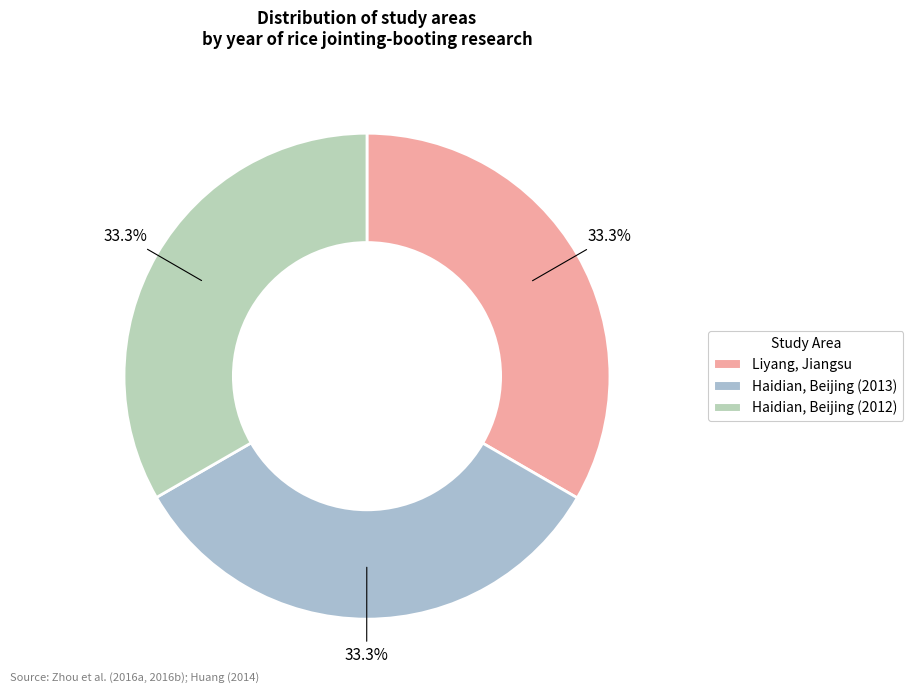

Which has a higher value, Haidian, Beijing (2012) or Haidian, Beijing (2013)?

Haidian, Beijing (2013)